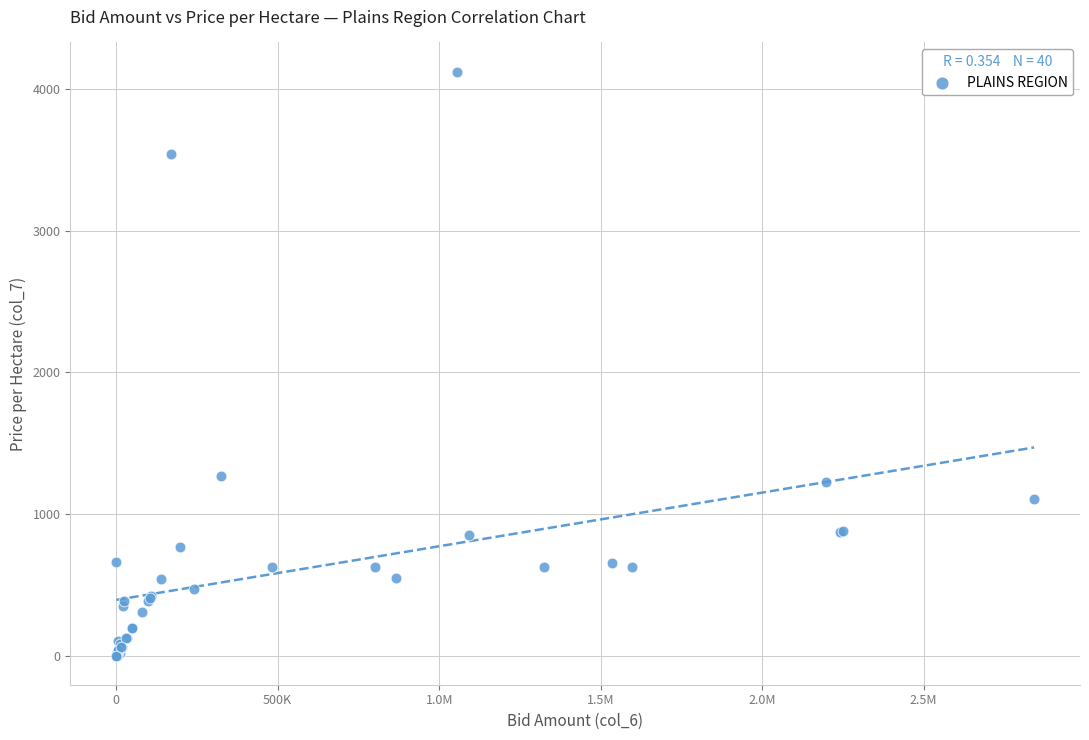

What Y value in the scatter plot is closest to 2062?

1272.6